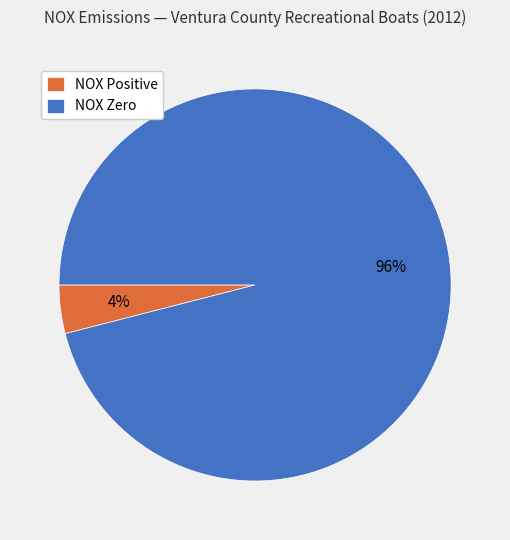

To the nearest percent, what percentage of the pie is NOX Positive?

4%